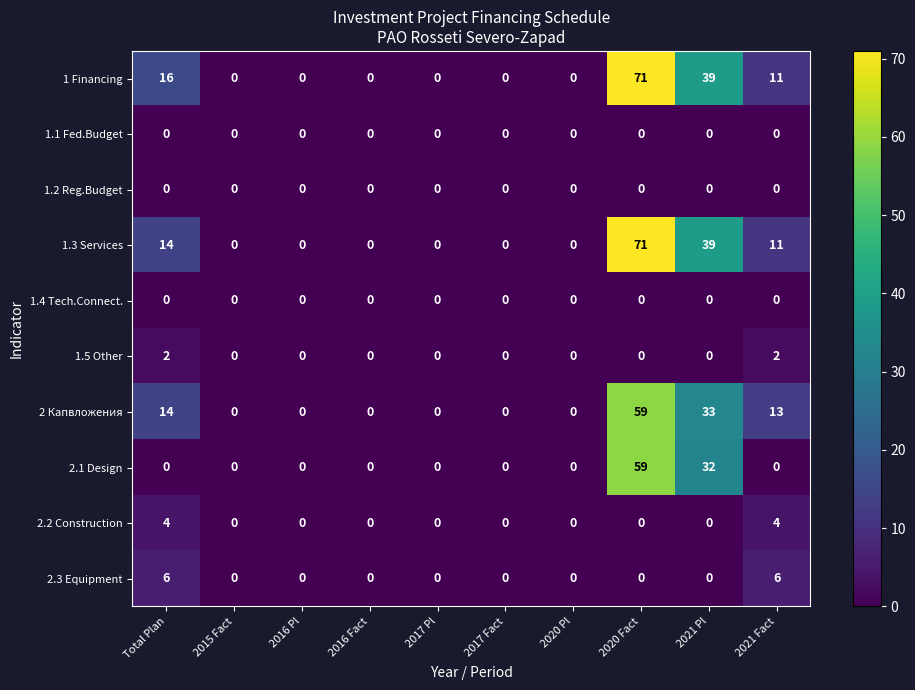

What is the sum of the 1.3 Services values at 2017 Pl and Total Plan?

14